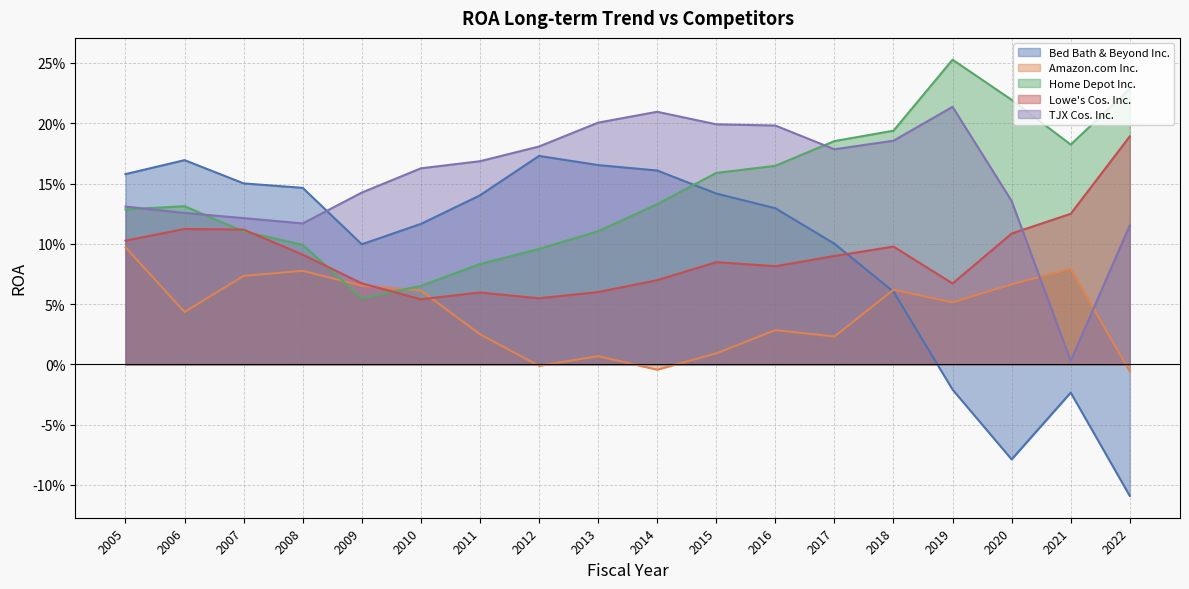

Which category has the highest value in the Amazon.com Inc. series?

2005